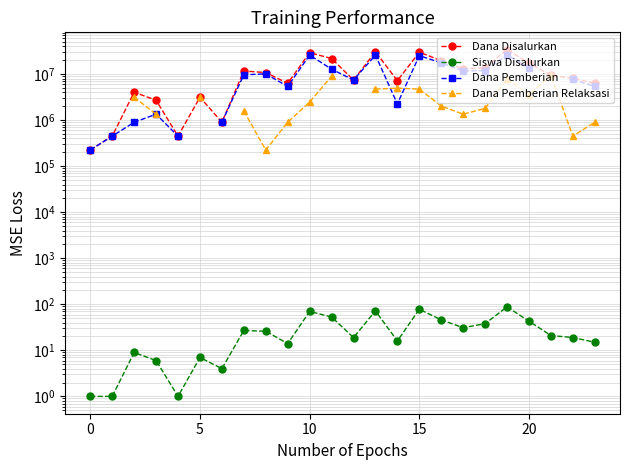

What is the label of the 11th point from the right?

13